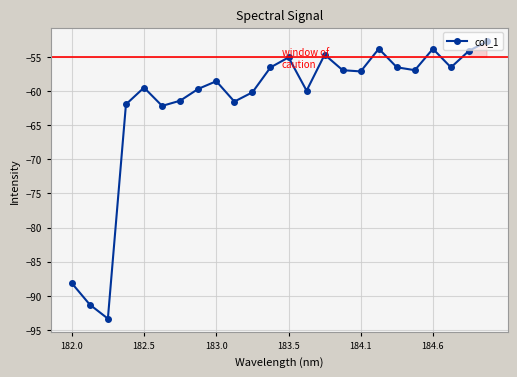

What is the value of the 5th point from the left?

-59.5